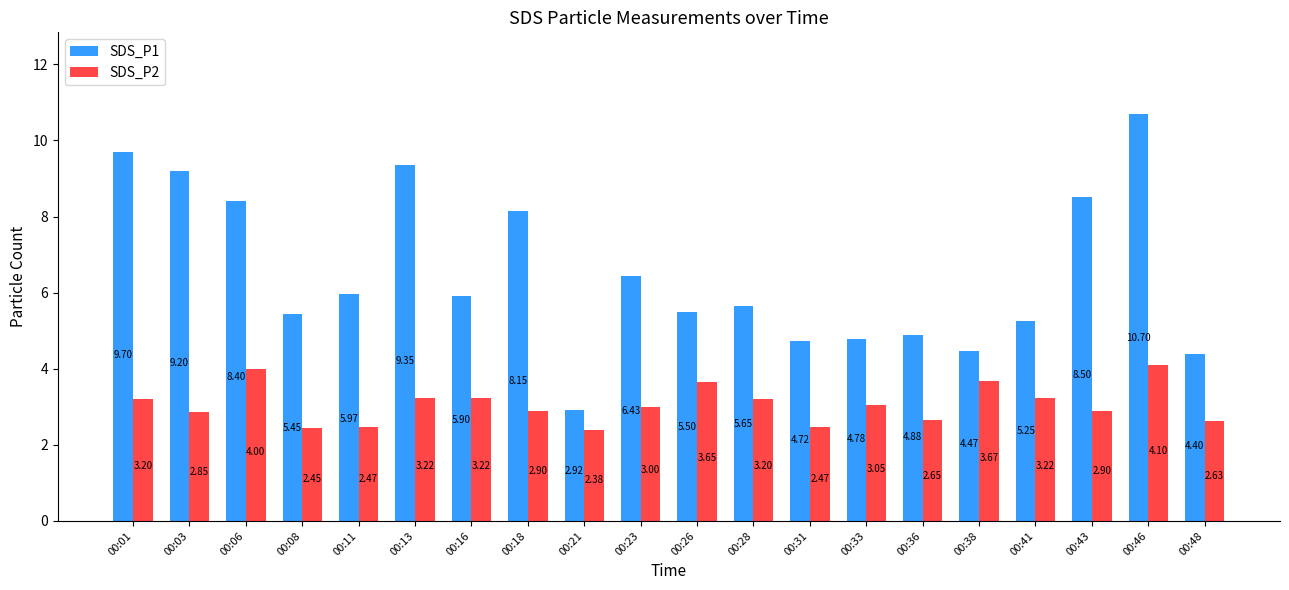

Which series has the largest total across all categories?

SDS_P1